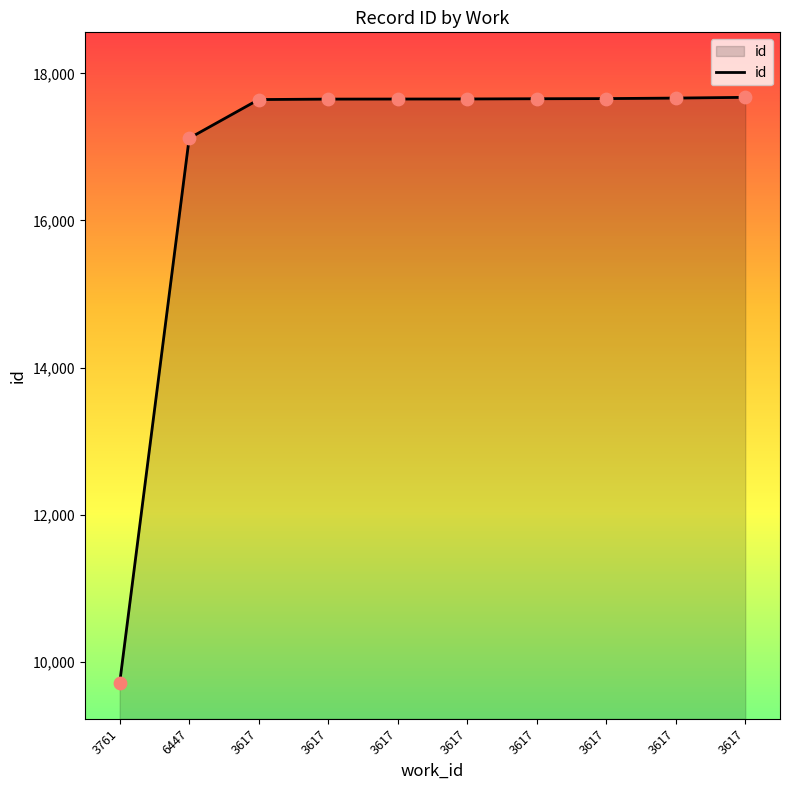

Is this an area chart (filled region under the line)?

Yes